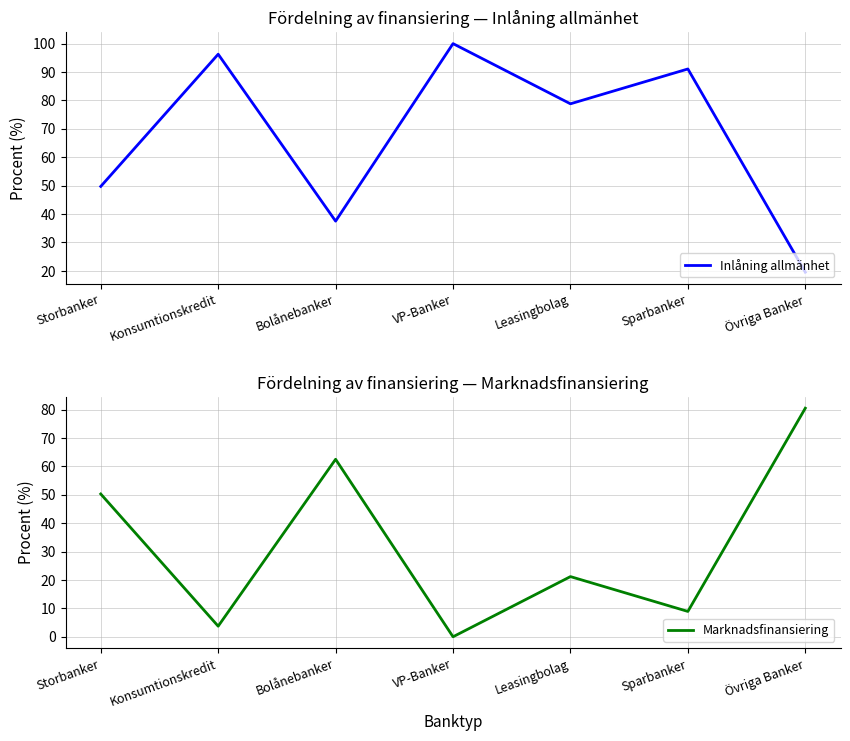

At which category does Inlåning allmänhet reach its first local peak?

Konsumtionskredit